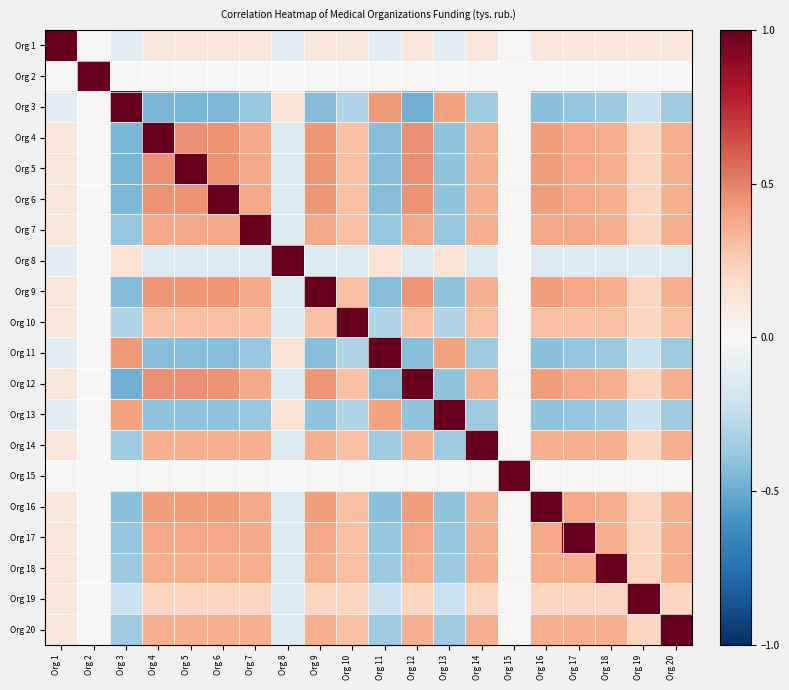

Rank the series at Org 3 from highest to lowest value.

Org 3, Org 11, Org 13, Org 8, Org 2, Org 15, Org 1, Org 19, Org 10, Org 14, Org 20, Org 18, Org 7, Org 17, Org 16, Org 9, Org 6, Org 5, Org 4, Org 12